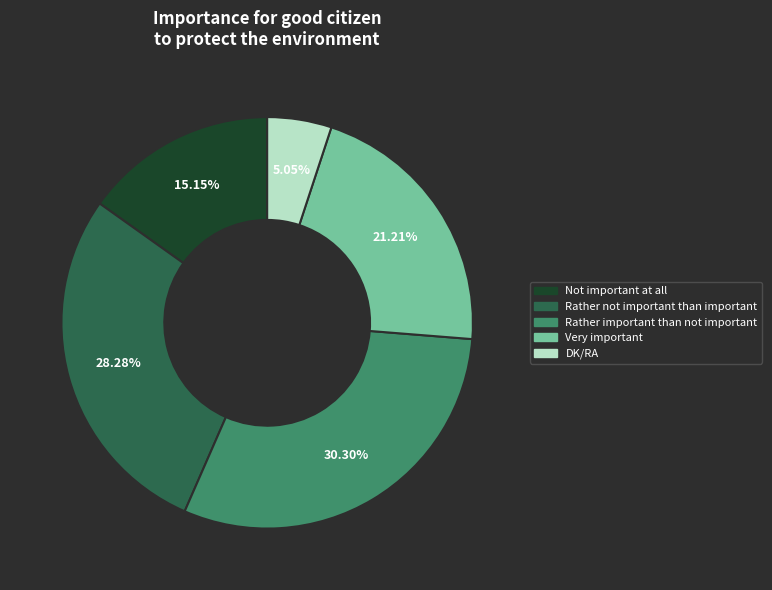

True or false: Very important accounts for 28% of the total.

False